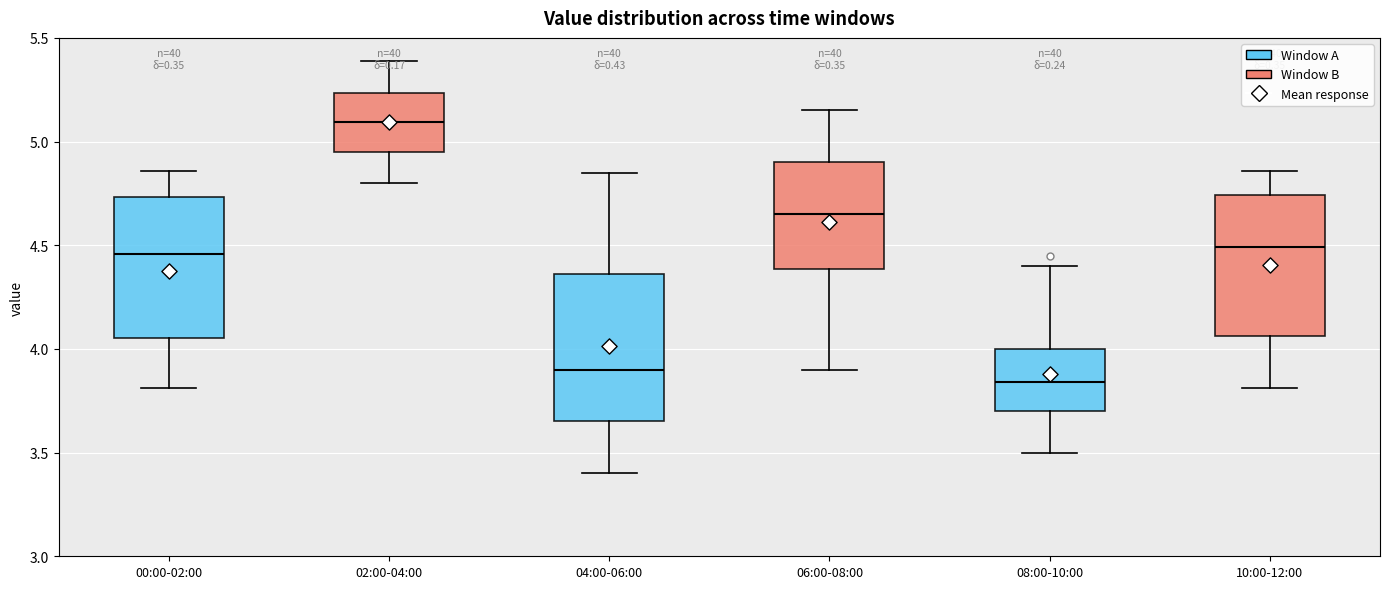

Reading left to right, transcribe this box plot: for each box, give where its median line is, the range the box spans, and where its two whiskers end, as read against the y-axis. The values are not printed on the chart, so give them approximately, as read against the axis.

00:00-02:00: median 4.45, box 4.05 to 4.75, whiskers 3.80 to 4.85
02:00-04:00: median 5.10, box 4.95 to 5.25, whiskers 4.80 to 5.40
04:00-06:00: median 3.90, box 3.65 to 4.35, whiskers 3.40 to 4.85
06:00-08:00: median 4.65, box 4.40 to 4.90, whiskers 3.90 to 5.15
08:00-10:00: median 3.85, box 3.70 to 4.00, whiskers 3.50 to 4.40
10:00-12:00: median 4.50, box 4.05 to 4.75, whiskers 3.80 to 4.85